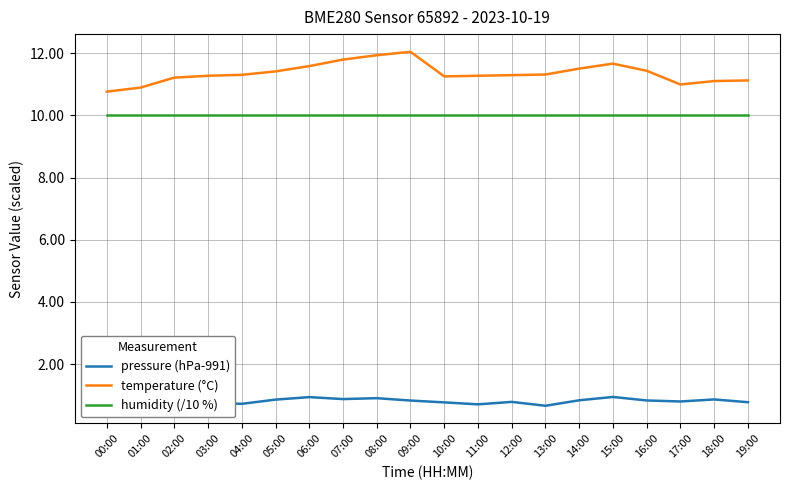

What is the sum of all pressure (hPa-991) values?

16.5